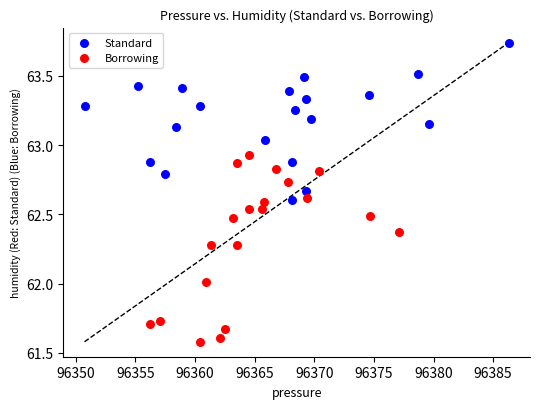

What are all the series names shown in the legend?

Standard, Borrowing